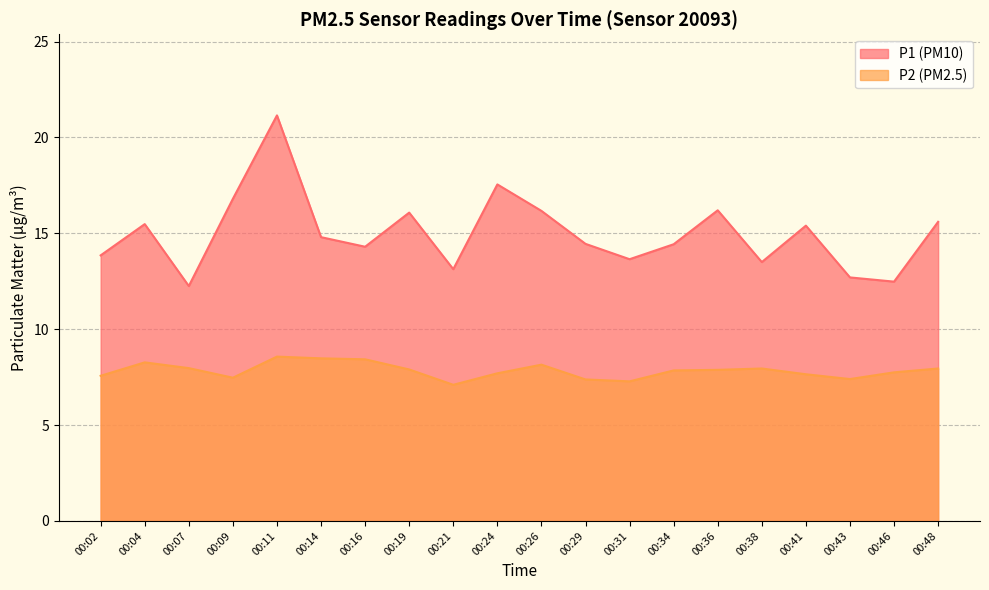

Between 00:07 and 00:34, which series saw the biggest shift?

P1